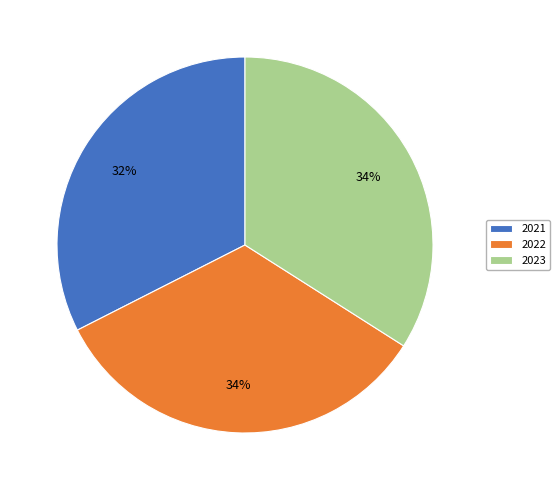

Do 2022 and 2021 together represent more than half of the pie?

Yes